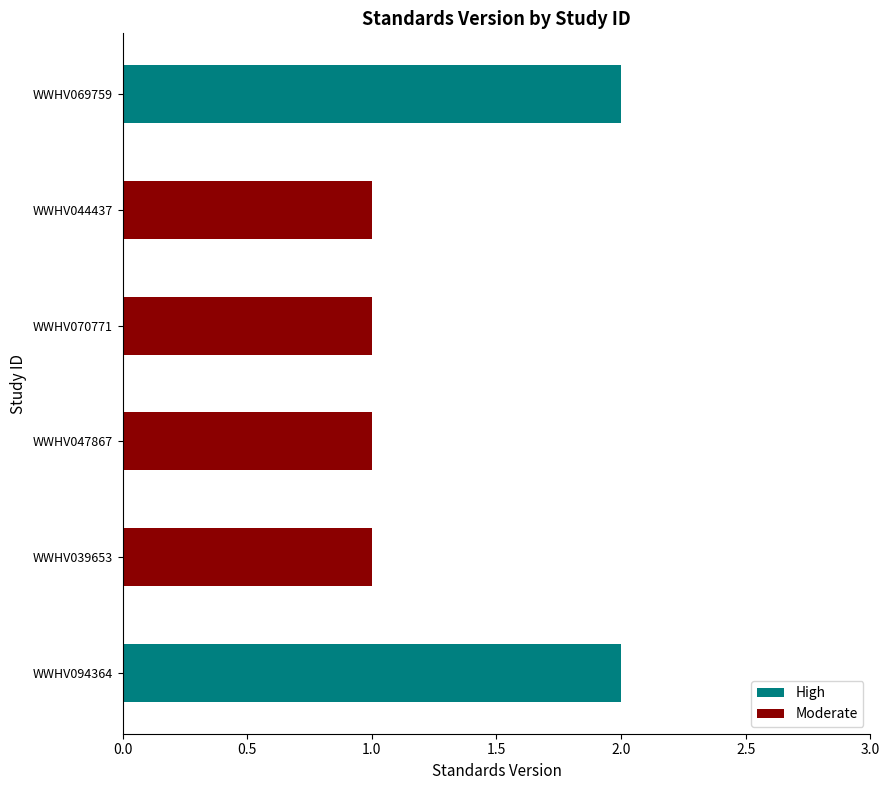

What is the value of the 1st bar from the left?

2